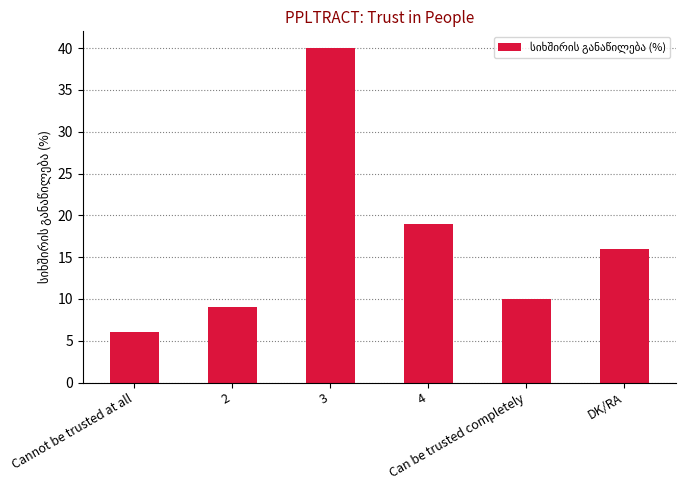

Does the chart contain stacked bars?

No